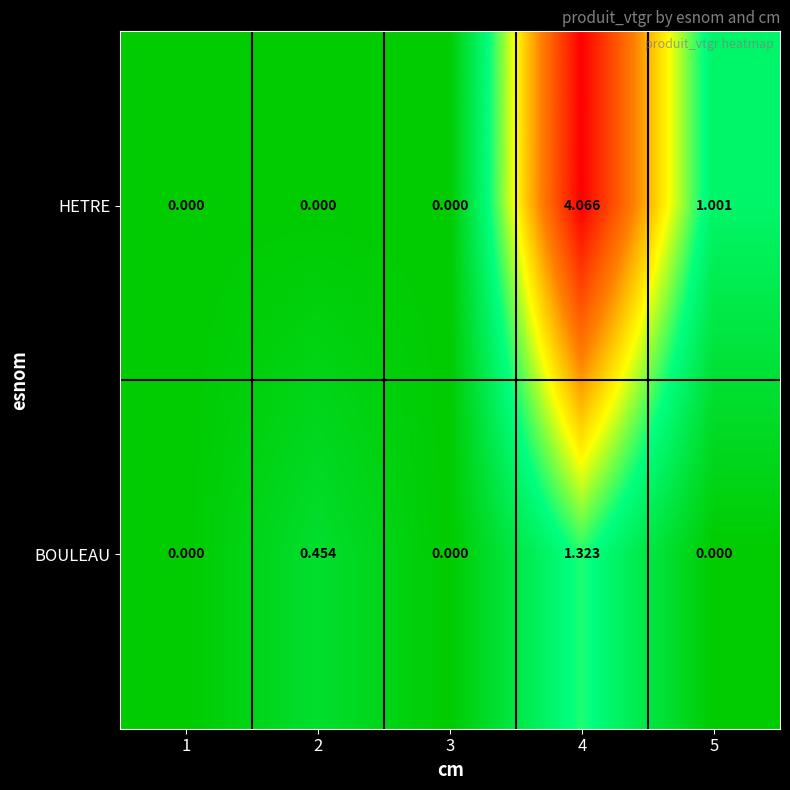

Rank the series by their average value, from highest to lowest.

HETRE, BOULEAU